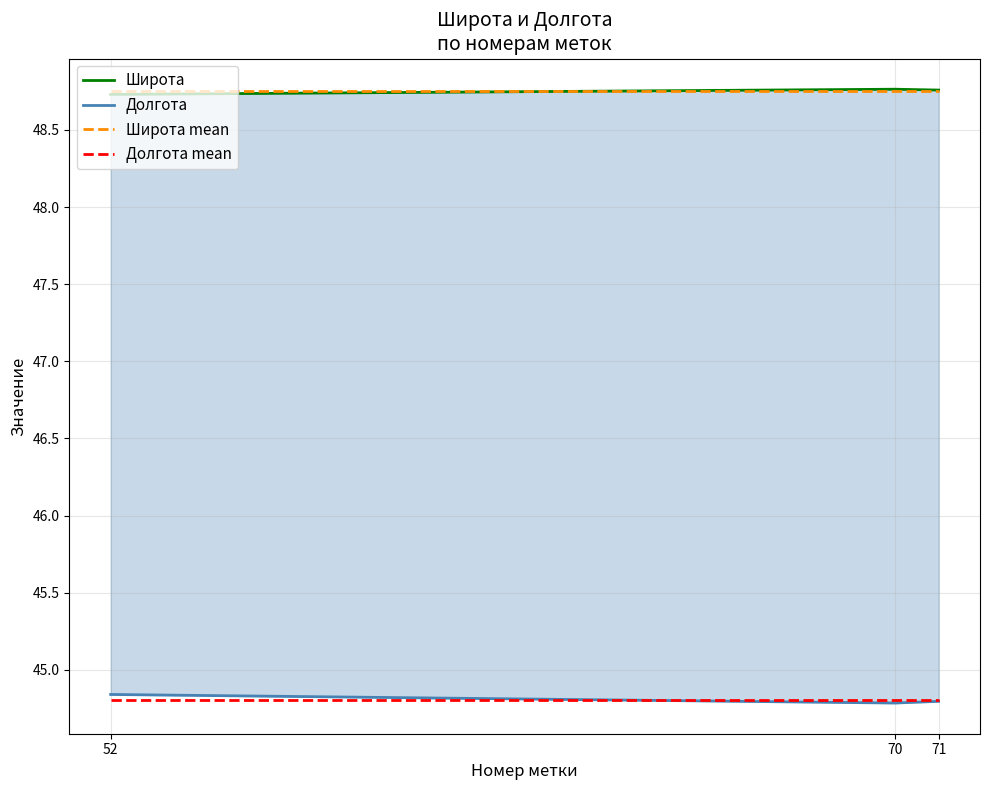

Reading left to right, extract all data points from this chart.

Широта: 48.7	48.8	48.8
Долгота: 44.8	44.8	44.8
Широта mean: 48.8	48.8	48.8
Долгота mean: 44.8	44.8	44.8